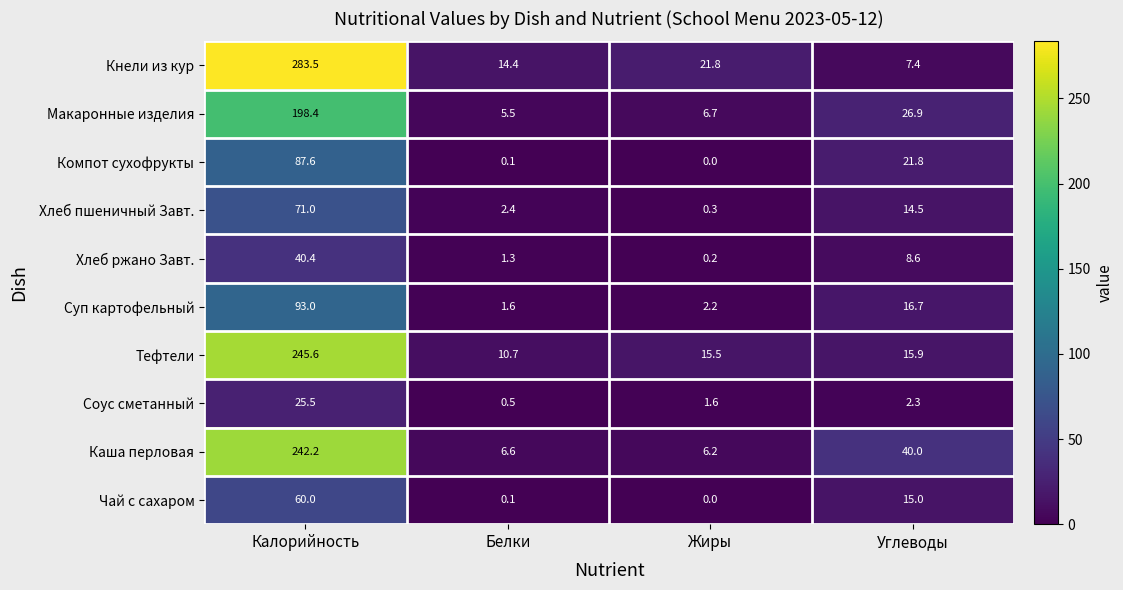

At which category is the sum across all series the highest?

Калорийность